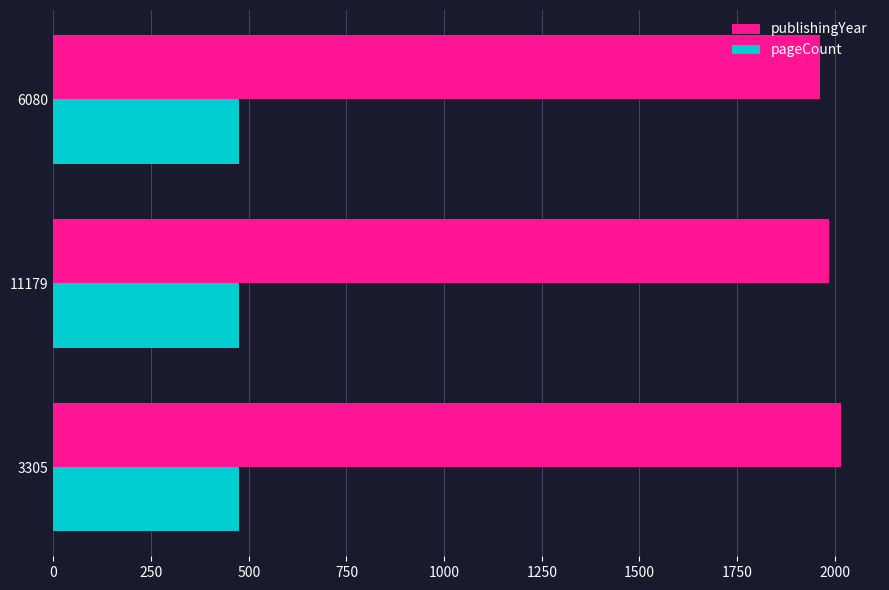

What is the difference between the highest and lowest values at 11179?

1511